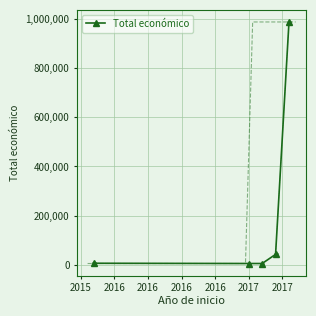

True or false: the data shows 67724 at 2016.

False